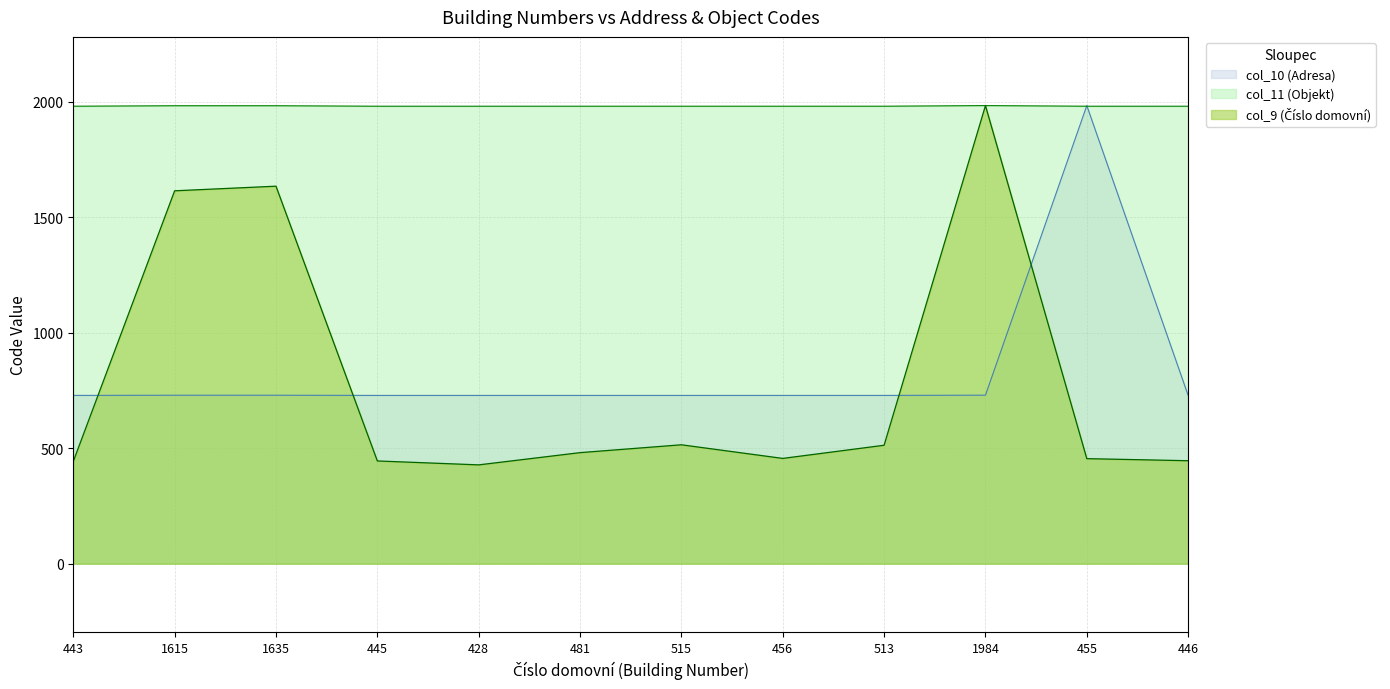

How many times do col_10 and col_11 cross each other?

2